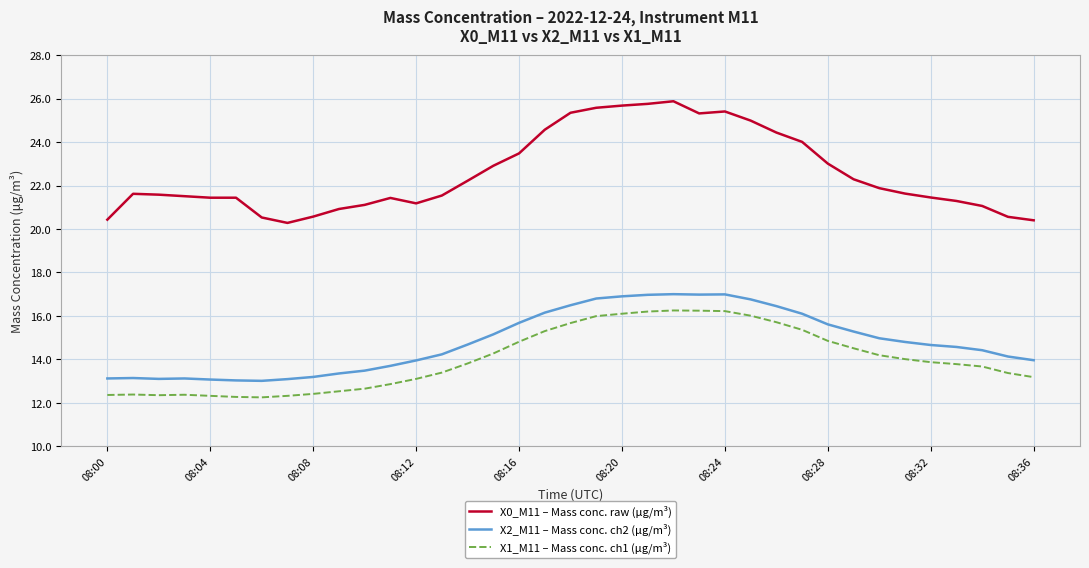

True or false: X0_M11 – Mass conc. raw (μg/m³) and X1_M11 – Mass conc. ch1 (μg/m³) intersect in this chart.

False